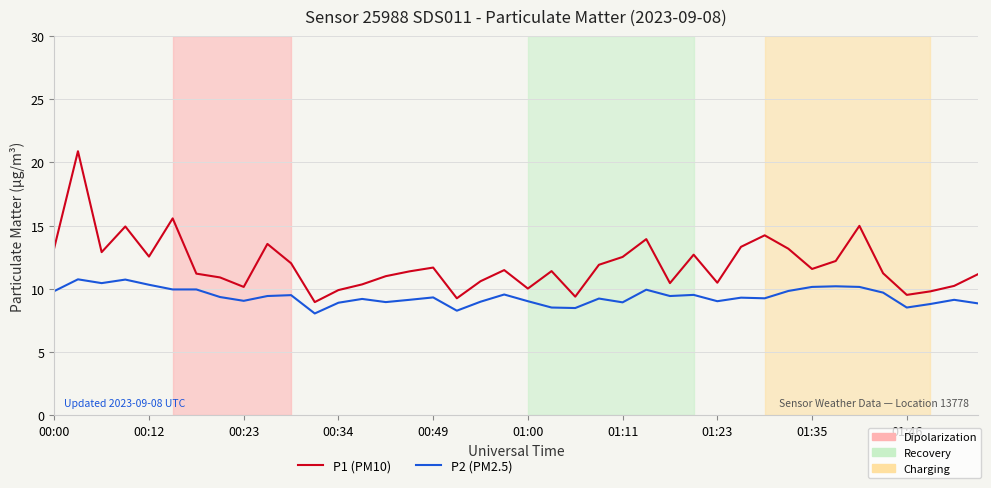

What is the maximum value shown in the chart?

20.9